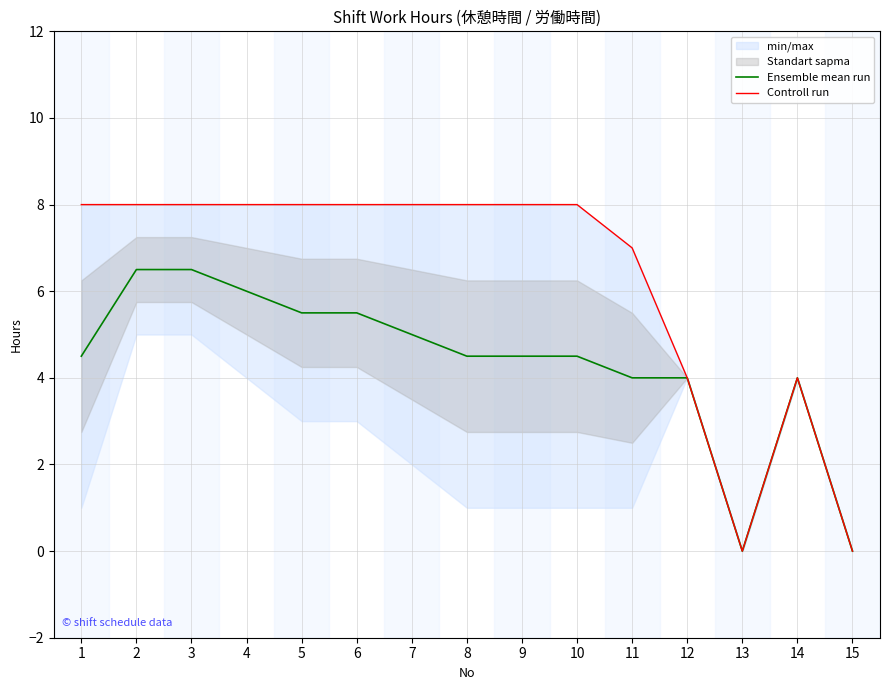

True or false: Ensemble mean run has a value of 5.5 at 6.

True